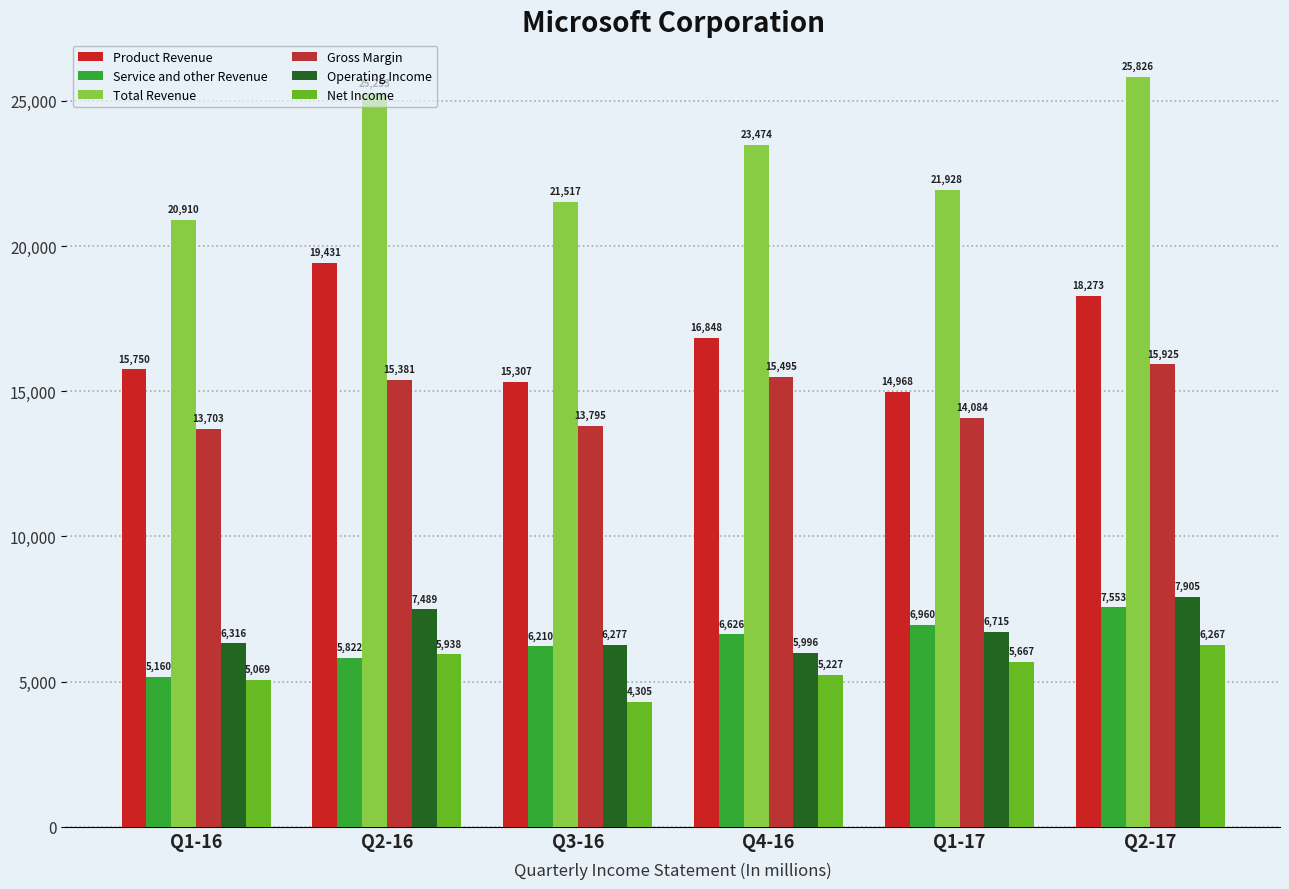

What is the difference between the highest and lowest values at Q4-16?

18247